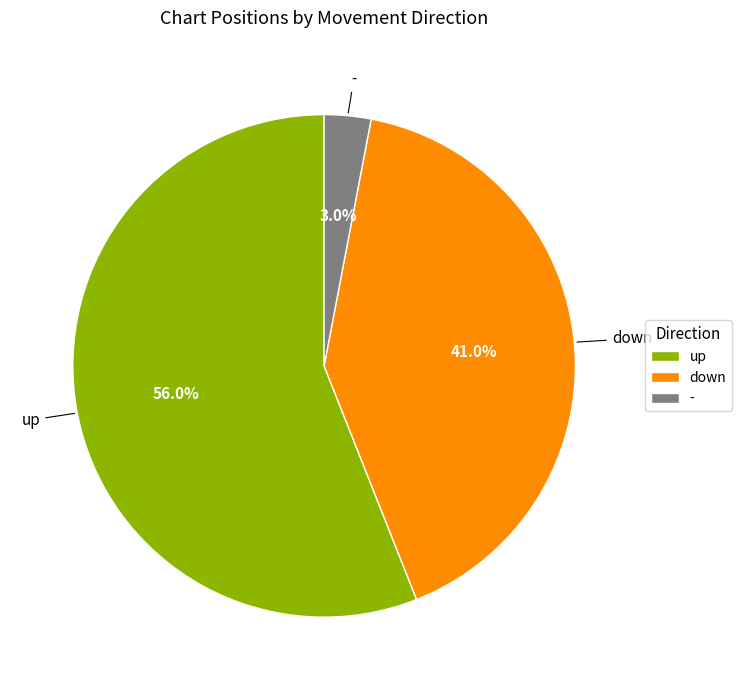

Rank the categories by value from lowest to highest.

-, down, up